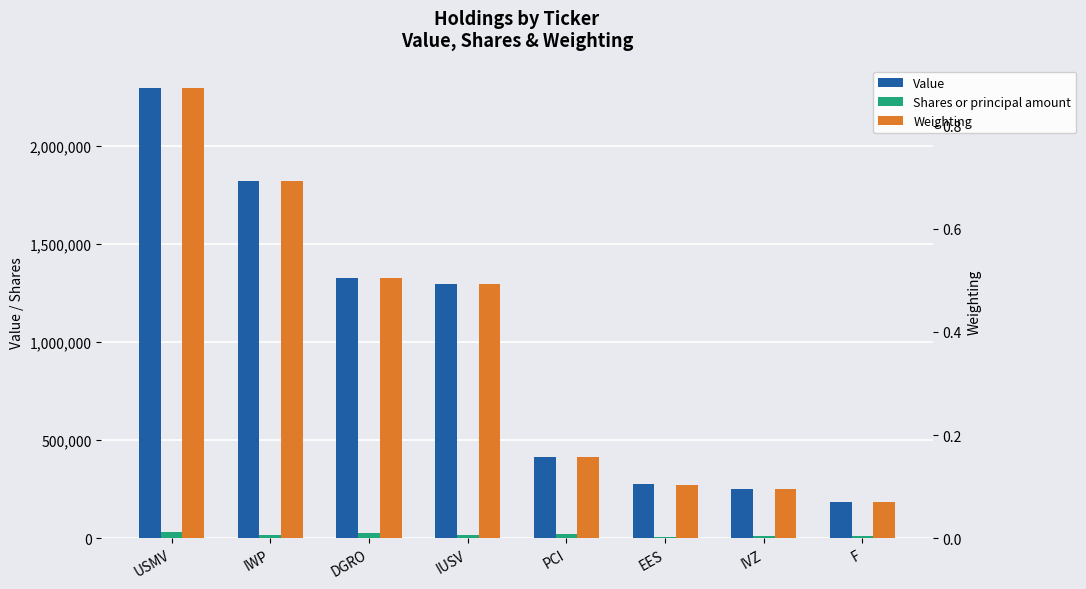

What is the difference between the maximum and minimum values in the Weighting series?

0.8